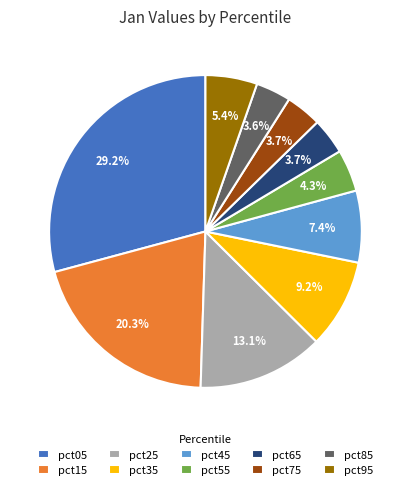

Which has a higher value, pct65 or pct45?

pct45